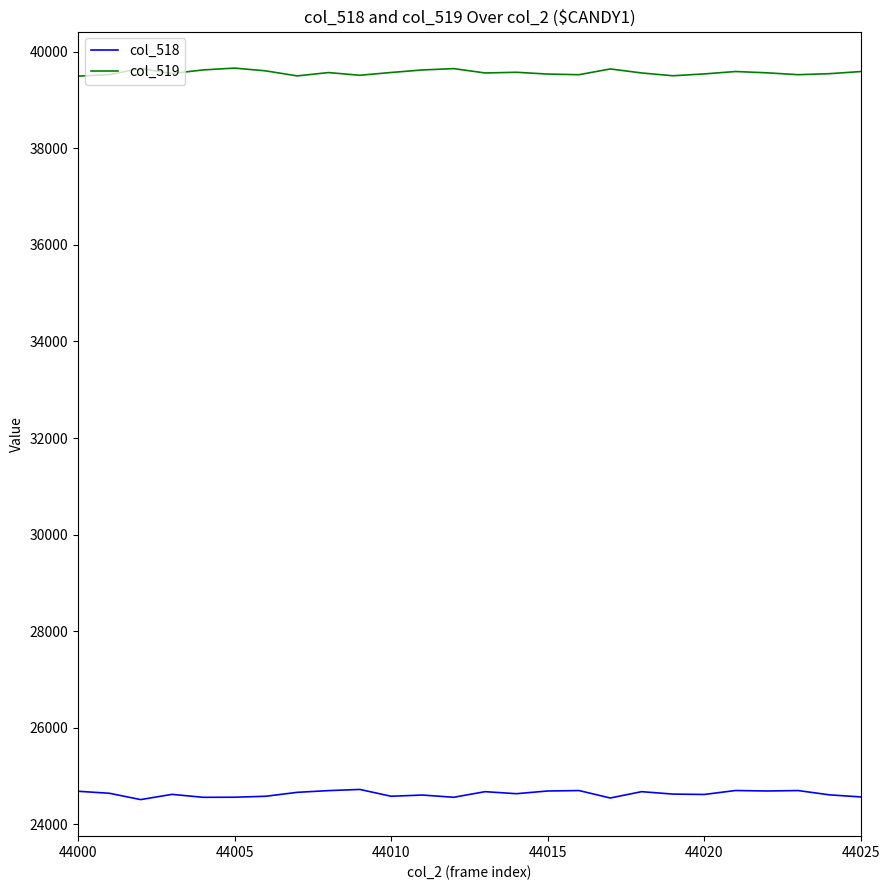

Rank the series by their maximum value, from lowest to highest.

col_518, col_519